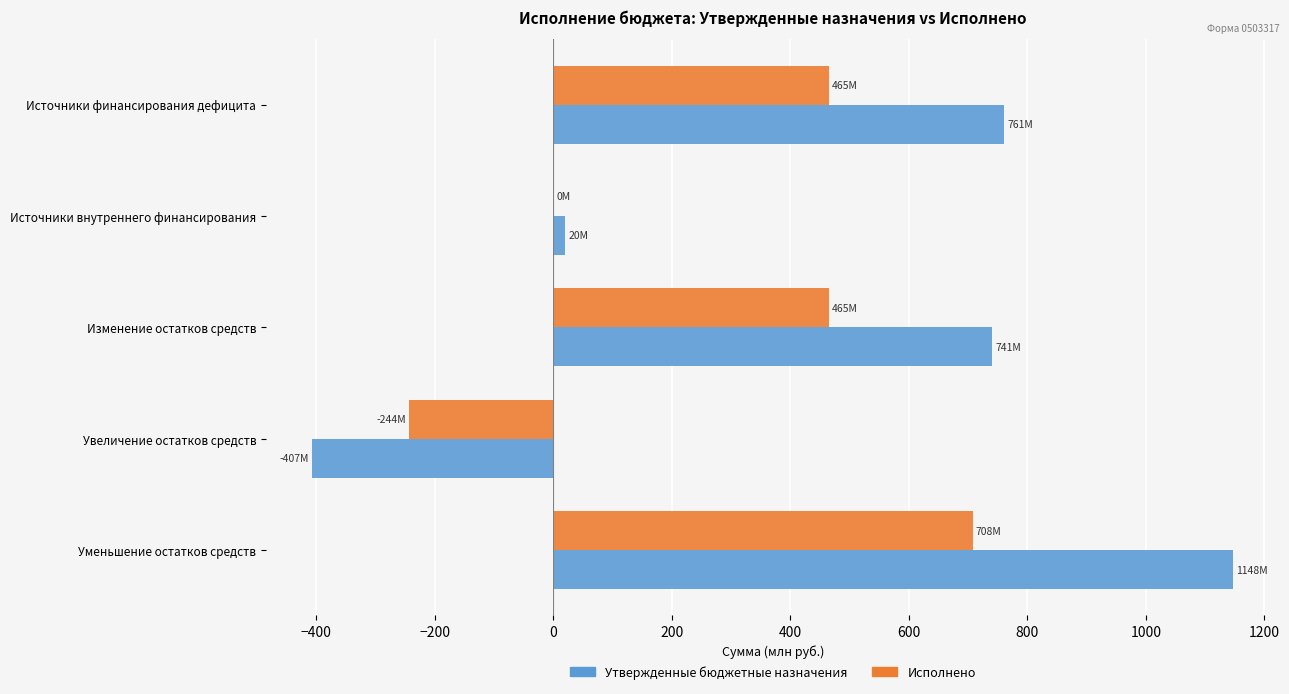

Which series changed the most between Источники внутреннего финансирования and Изменение остатков средств?

Утвержденные бюджетные назначения